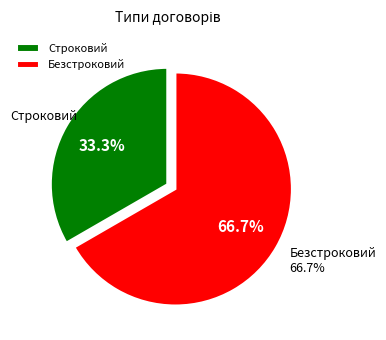

To the nearest percent, what is the average slice percentage?

50%